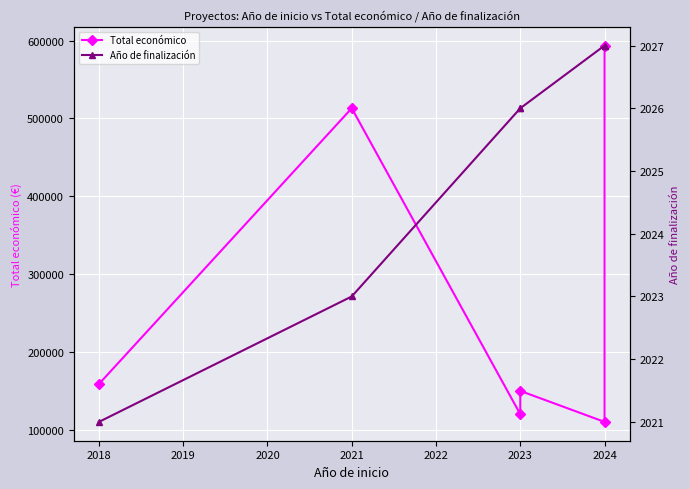

Is this an area chart (filled region under the line)?

No